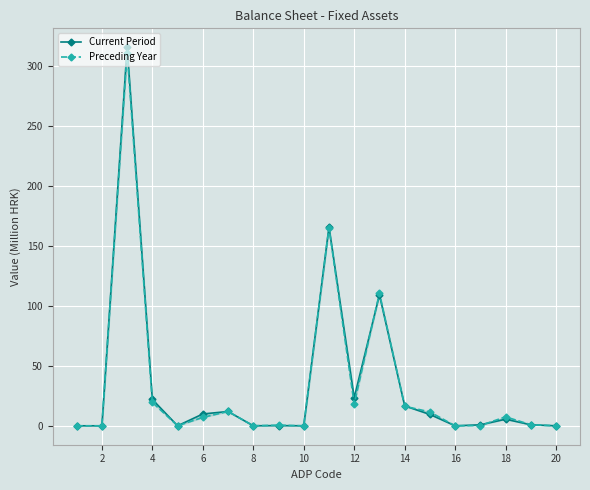

Which series ends up on top after the final intersection of Current Period and Preceding Year?

Preceding Year